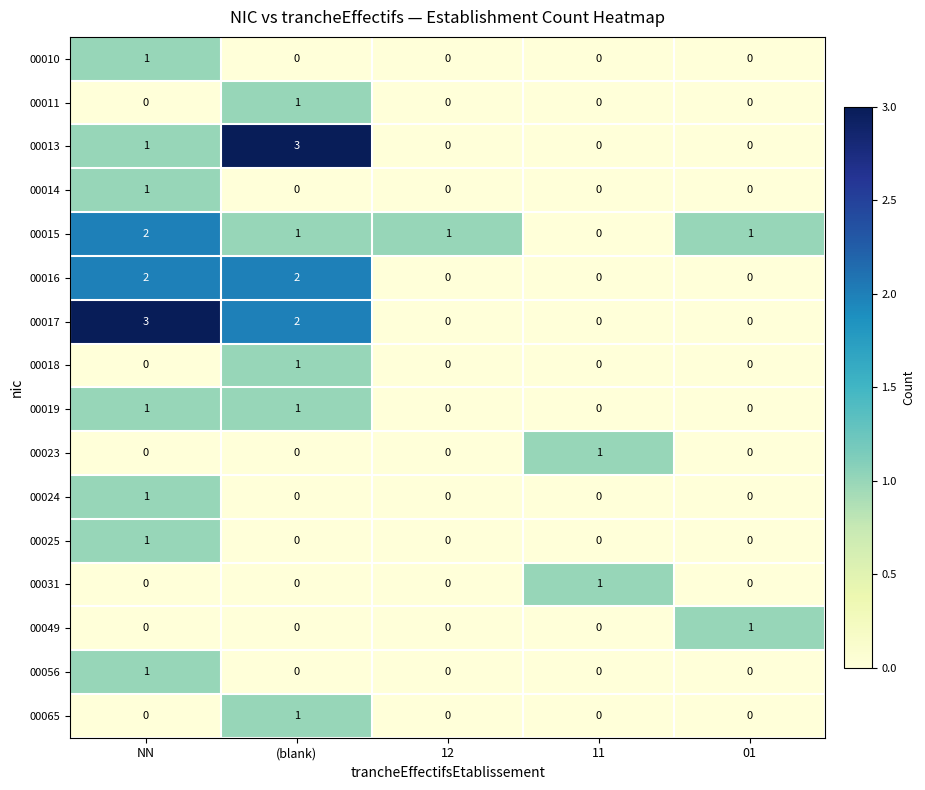

What is the total value across all series at (blank)?

12